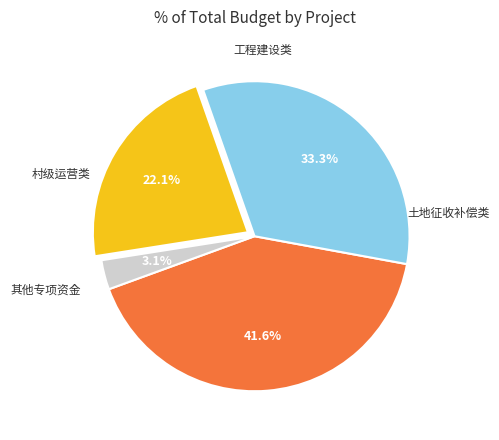

Is there any slice that represents more than half of the pie?

No